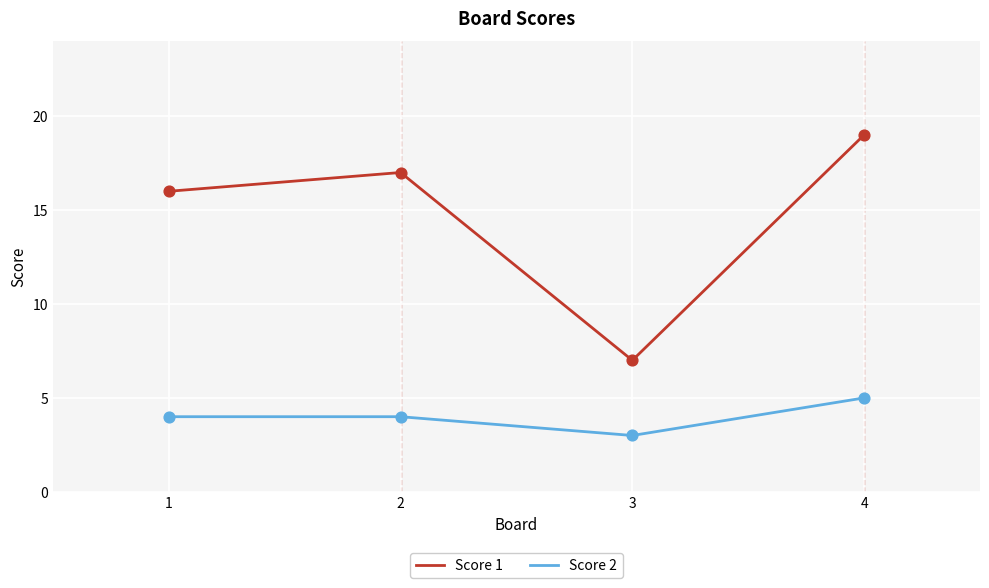

What is the total value across all series at 2?

21